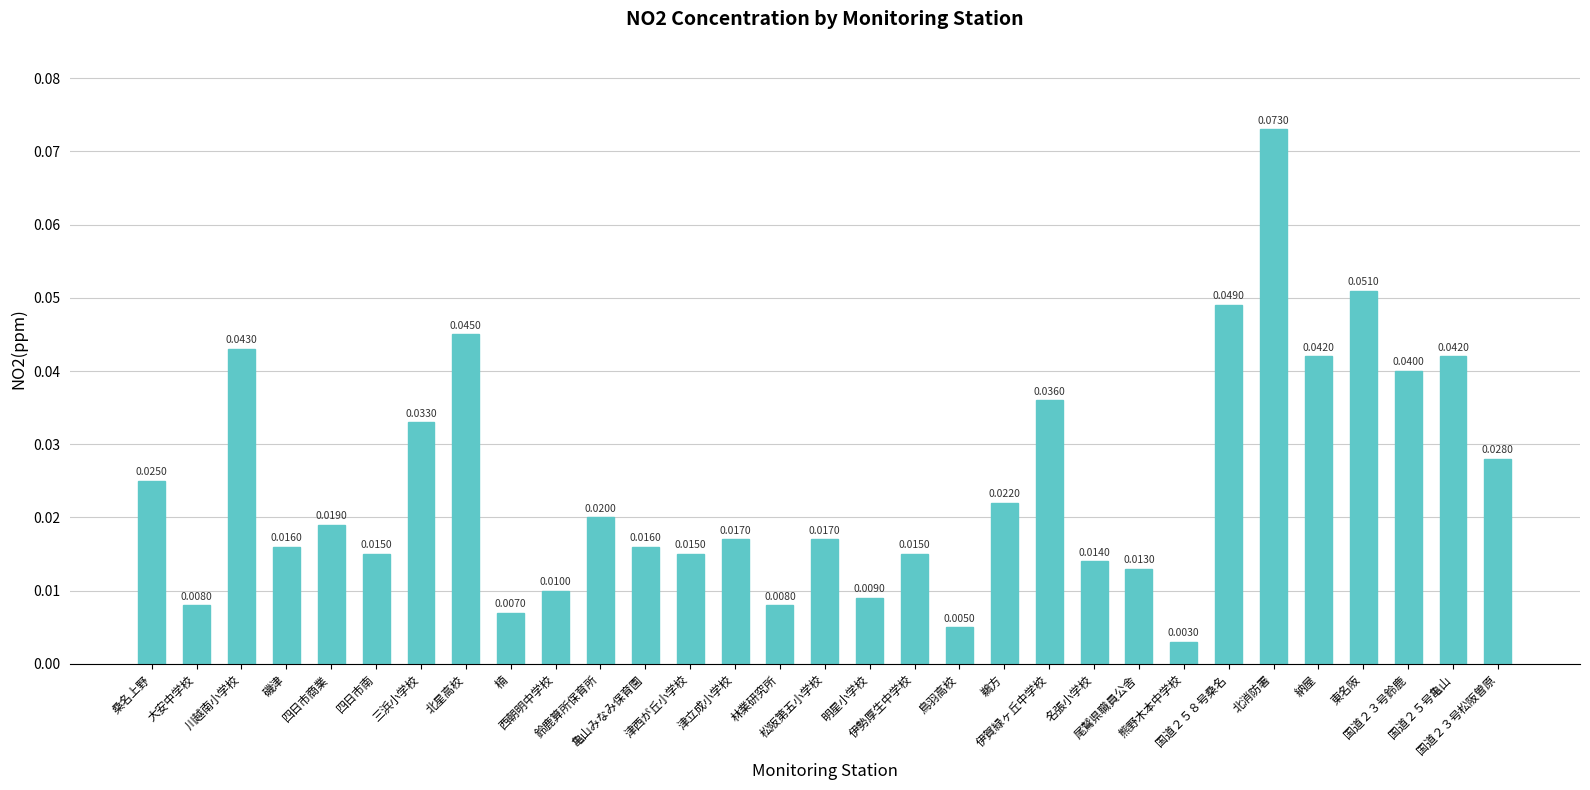

How many distinct data groups are displayed?

1